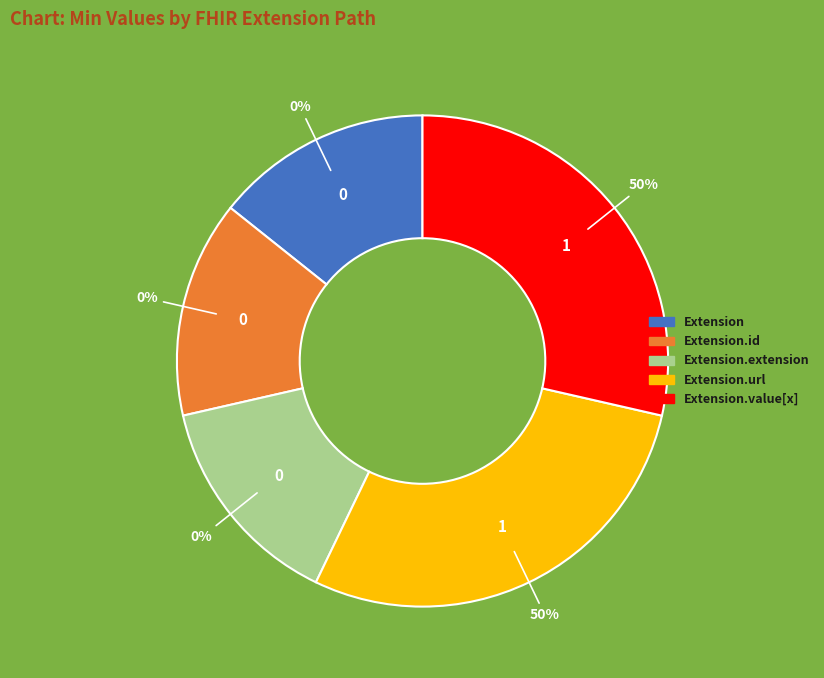

What is the largest slice in the pie chart?

Extension.url